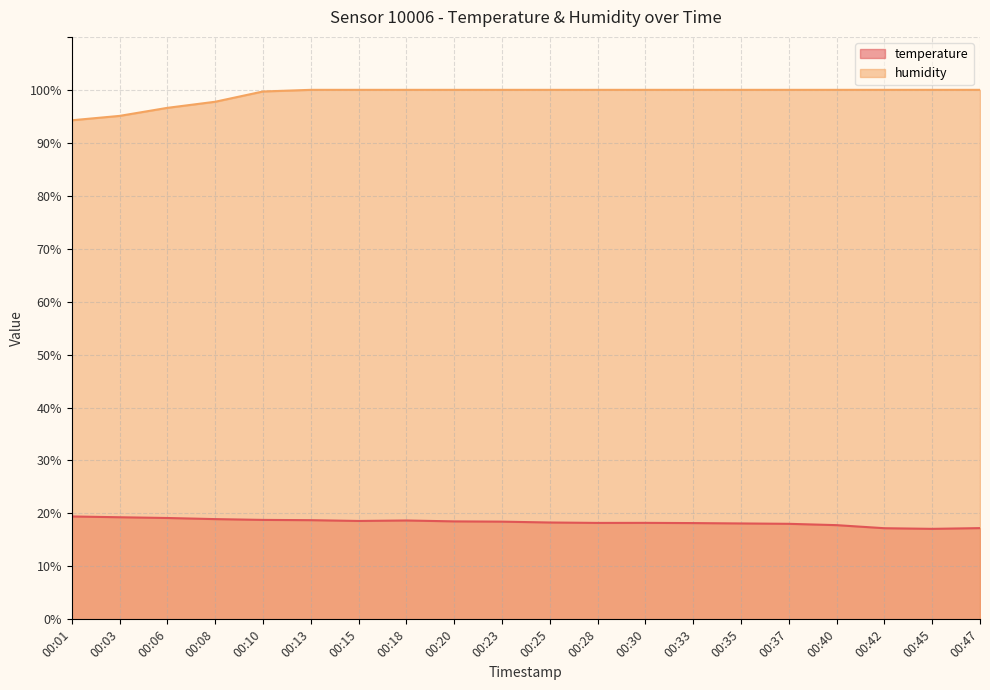

Reading left to right, list all the values displayed in this chart.

temperature: 00:01=19.4	00:03=19.3	00:06=19.1	00:08=18.9	00:10=18.8	00:13=18.7	00:15=18.6	00:18=18.7	00:20=18.5	00:23=18.4	00:25=18.3	00:28=18.2	00:30=18.2	00:33=18.2	00:35=18.1	00:37=18.0	00:40=17.8	00:42=17.2	00:45=17.1	00:47=17.2
humidity: 00:01=94.2	00:03=95.1	00:06=96.6	00:08=97.8	00:10=99.7	00:13=100.0	00:15=100.0	00:18=100.0	00:20=100.0	00:23=100.0	00:25=100.0	00:28=100.0	00:30=100.0	00:33=100.0	00:35=100.0	00:37=100.0	00:40=100.0	00:42=100.0	00:45=100.0	00:47=100.0